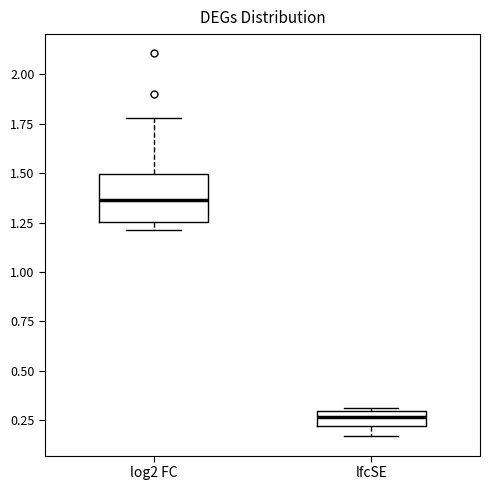

Reading left to right, read every box against the y-axis: the position of its median line, the range the box covers, and the ends of its whiskers. The values are not printed on the chart, so give them approximately, as read against the axis.

log2 FC: median 1.35, box 1.25 to 1.50, whiskers 1.20 to 1.80
lfcSE: median 0.25, box 0.20 to 0.30, whiskers 0.15 to 0.30 (just above the box's upper edge)